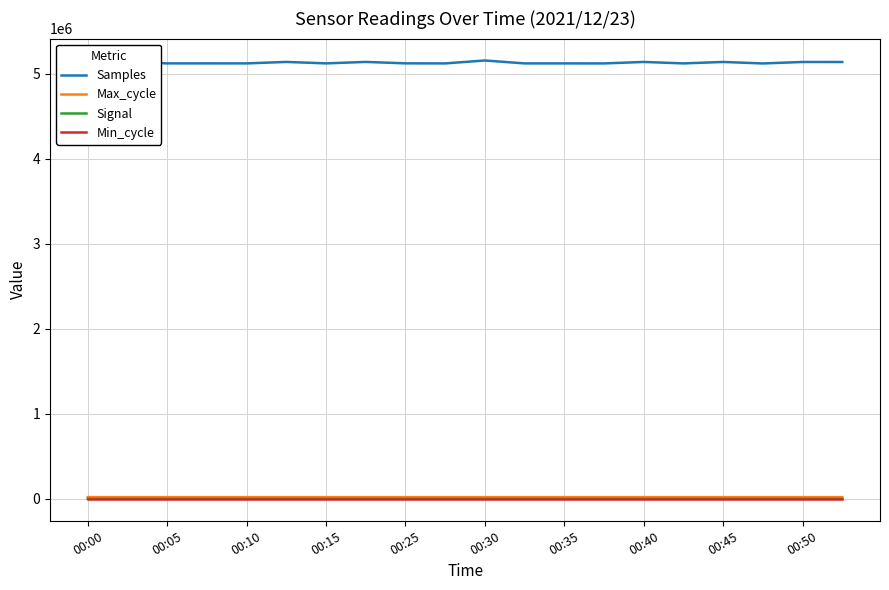

How many lines are shown in the chart?

4